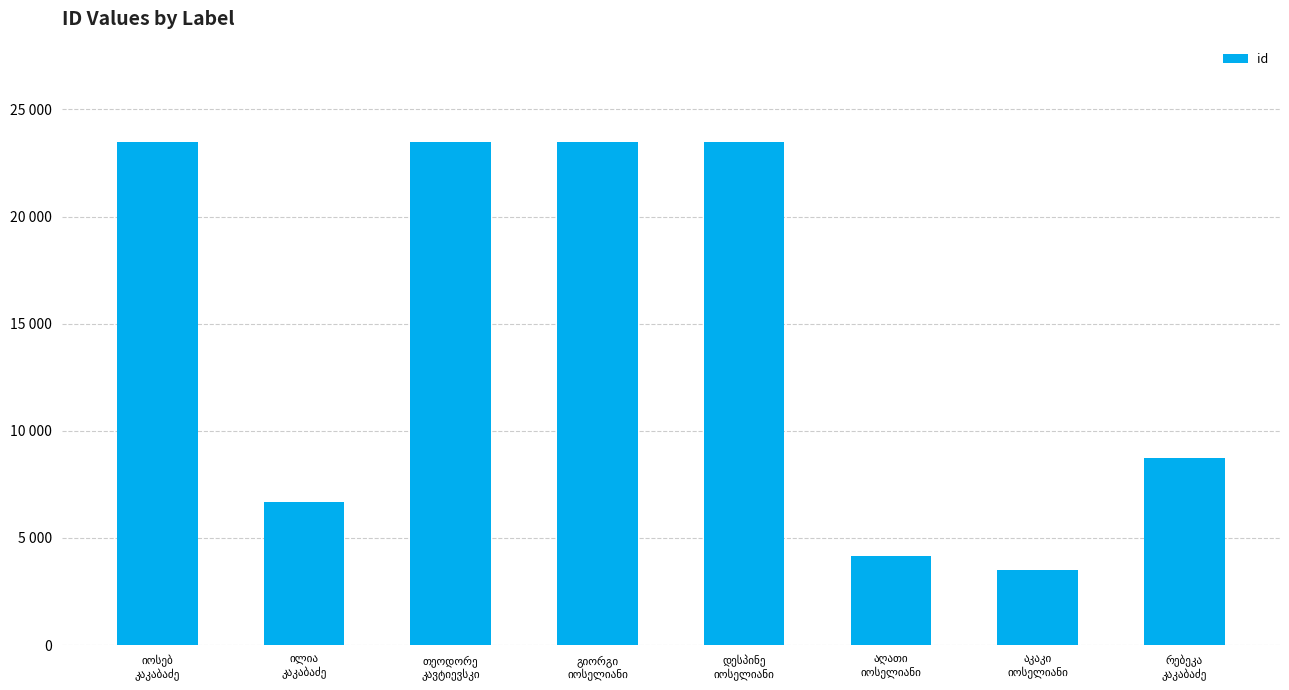

What is the change in value from ილია
კაკაბაძე to გიორგი
იოსელიანი?

+16806